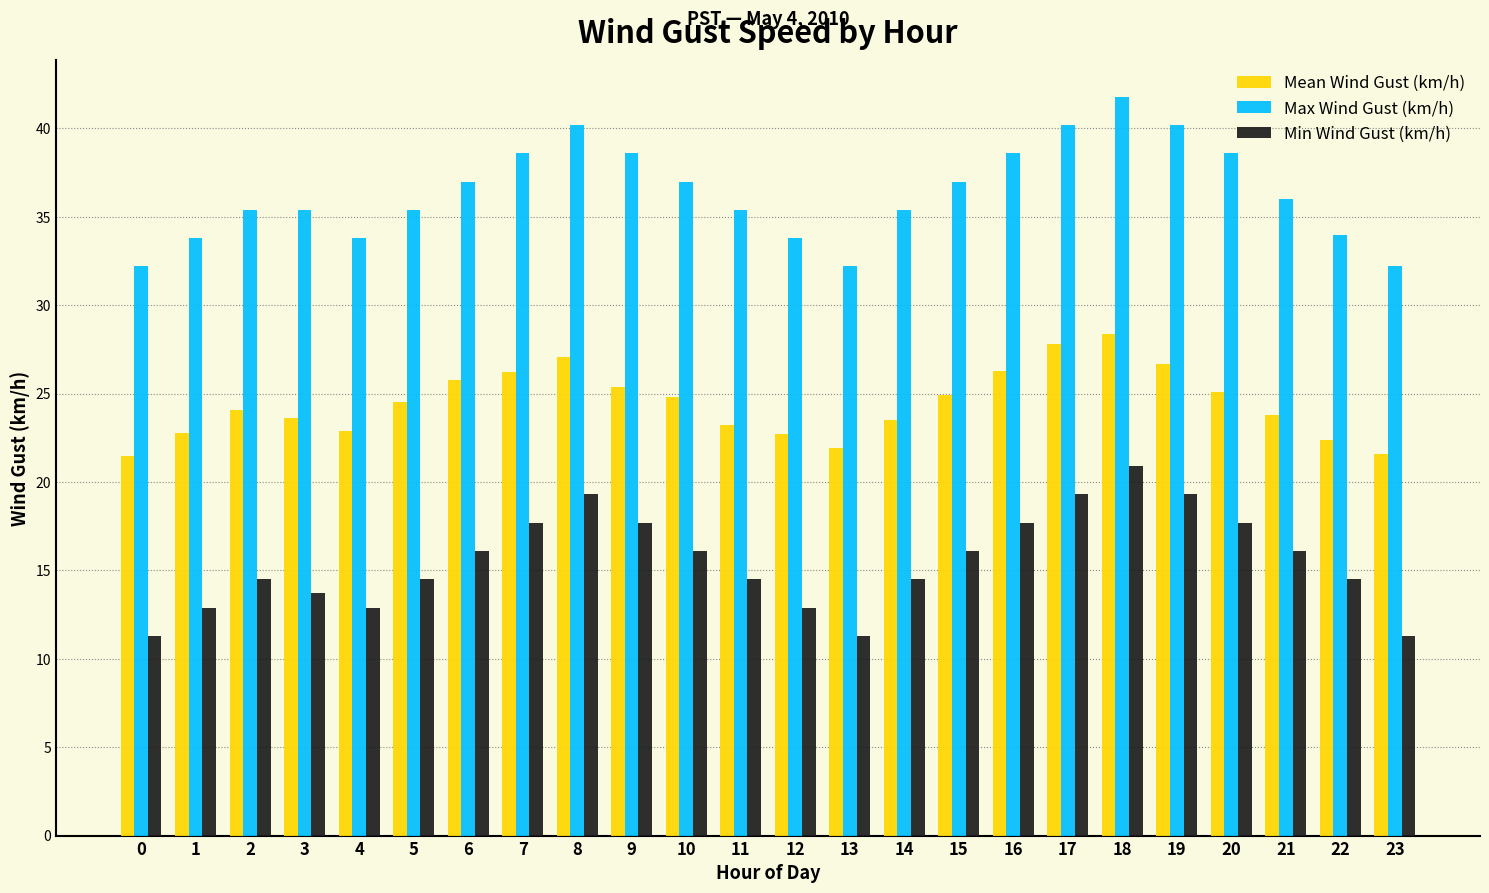

True or false: Min Wind Gust (km/h) has a value of 10.6 at 18.

False